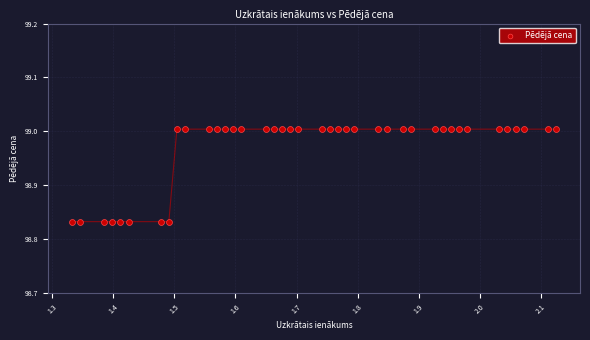

What is the range of X values (max minus min)?

0.8